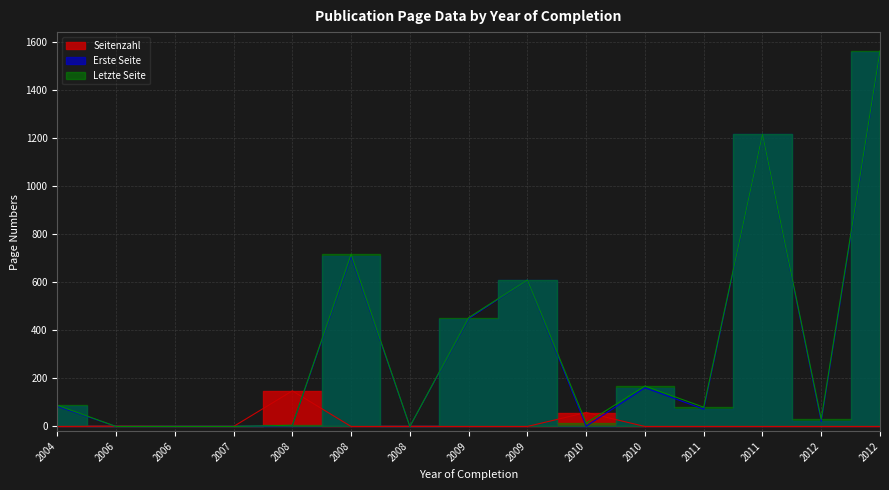

Where is the first local maximum for Seitenzahl?

2006